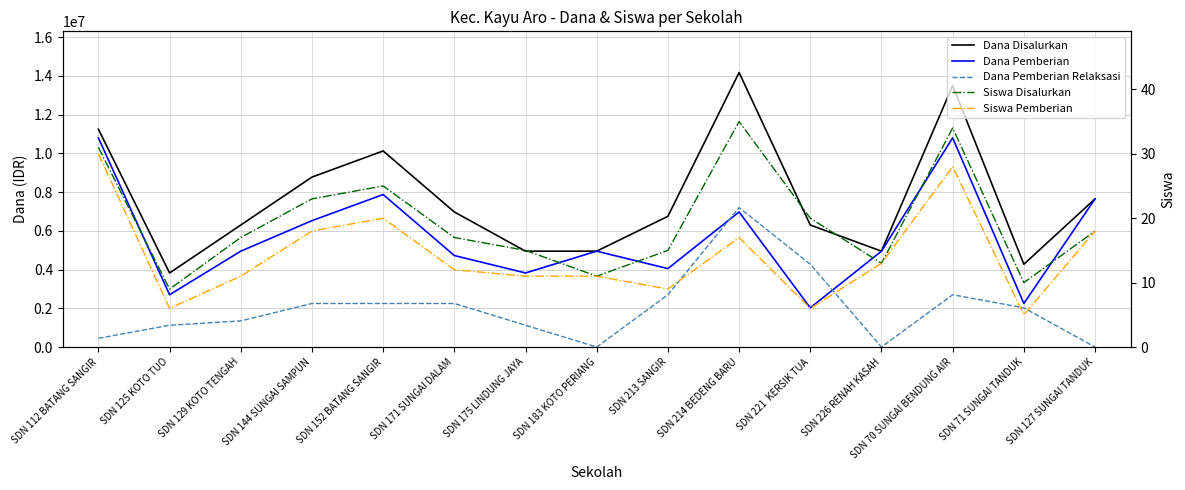

How many distinct data groups are displayed?

5